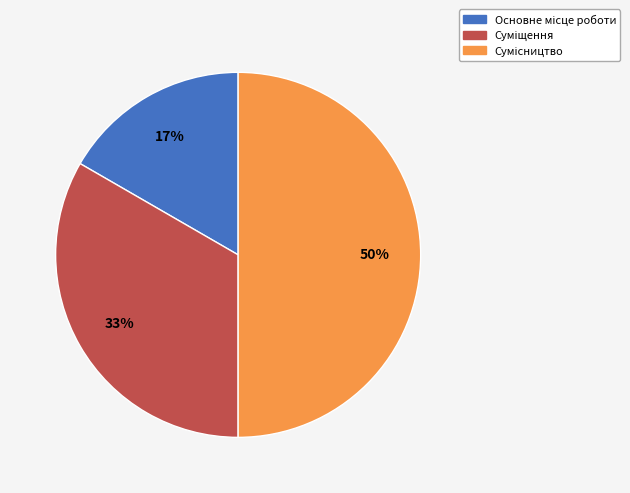

To the nearest percent, what is the average slice percentage?

33%